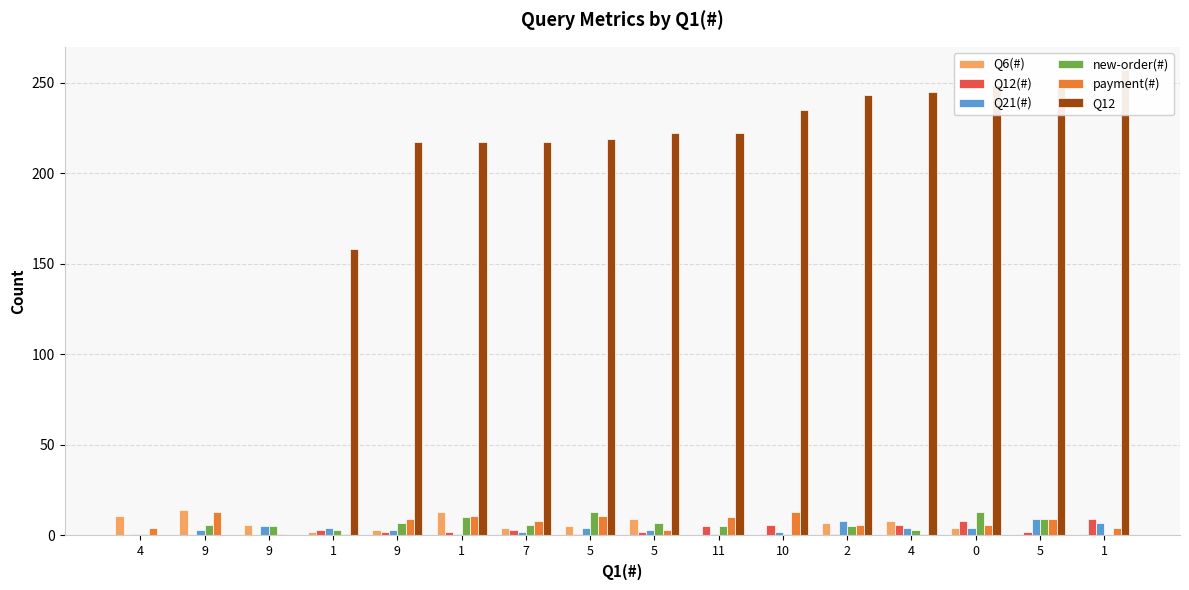

What is the total value across all series at 10?

258